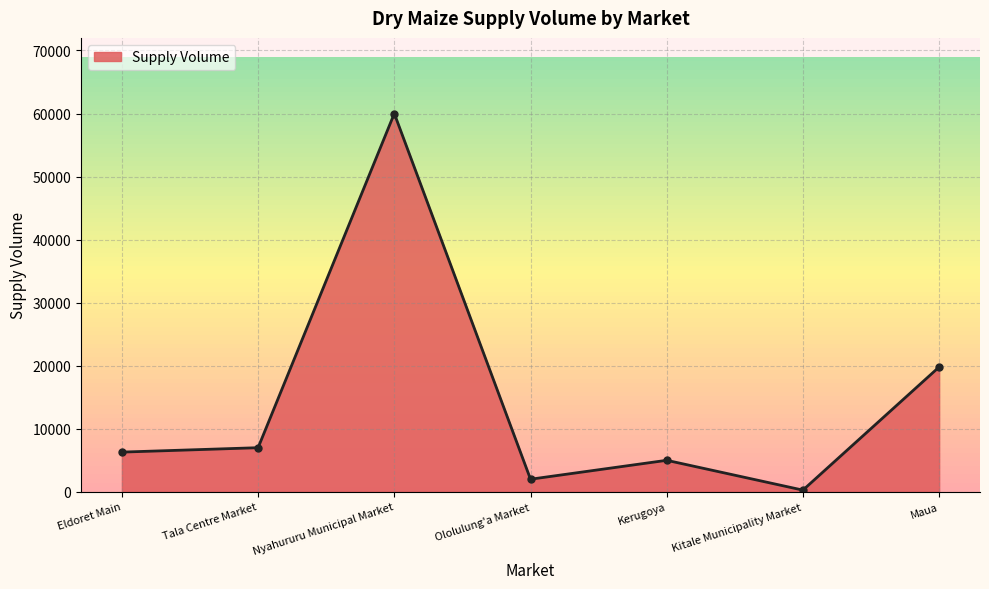

Is it true that the value at Nyahururu Municipal Market is 60000?

True